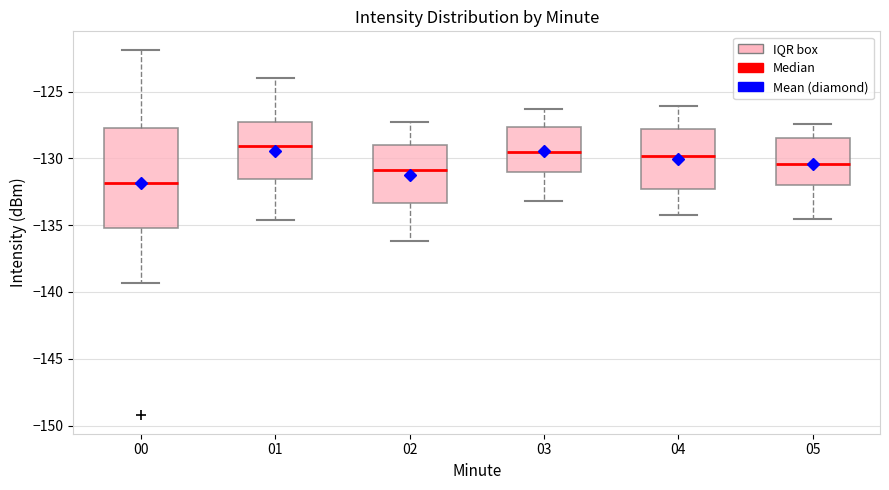

Reading left to right, transcribe this box plot: for each box, give where its median line is, the range the box spans, and where its two whiskers end, as read against the y-axis. The values are not printed on the chart, so give them approximately, as read against the axis.

00: median -132.0, box -135.0 to -127.5, whiskers -139.5 to -122.0
01: median -129.0, box -131.5 to -127.5, whiskers -134.5 to -124.0
02: median -131.0, box -133.5 to -129.0, whiskers -136.0 to -127.5
03: median -129.5, box -131.0 to -127.5, whiskers -133.0 to -126.5
04: median -130.0, box -132.5 to -128.0, whiskers -134.0 to -126.0
05: median -130.5, box -132.0 to -128.5, whiskers -134.5 to -127.5